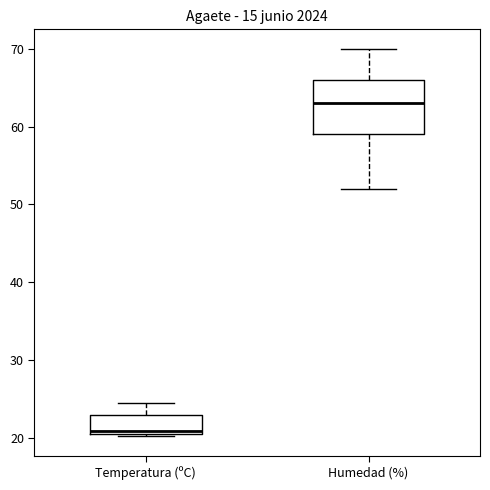

Reading left to right, transcribe this box plot: for each box, give where its median line is, the range the box spans, and where its two whiskers end, as read against the y-axis. The values are not printed on the chart, so give them approximately, as read against the axis.

Temperatura (ºC): median 21 (just above the box's lower edge), box 21 to 23, whiskers 20 to 25
Humedad (%): median 63, box 59 to 66, whiskers 52 to 70